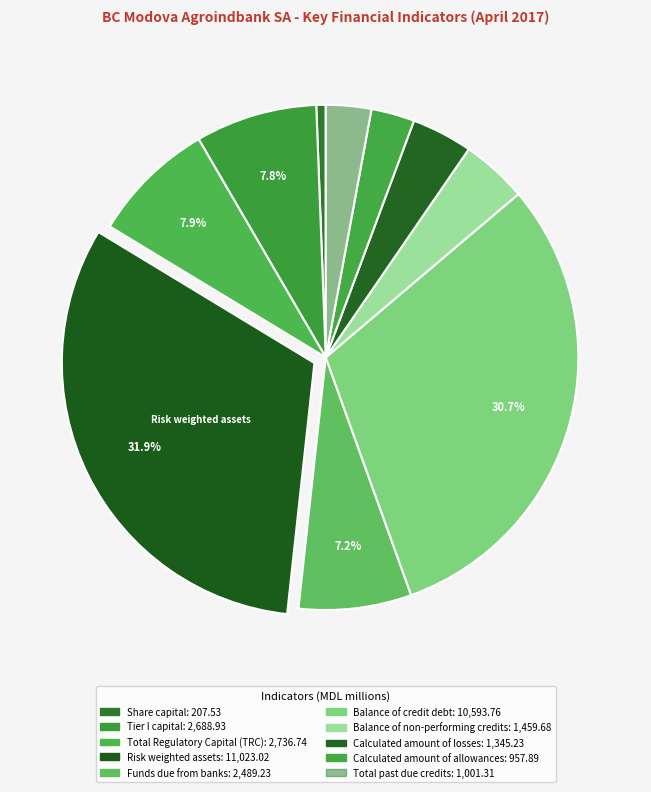

What is the change in value from Share capital to Balance of non-performing credits?

+1252.2